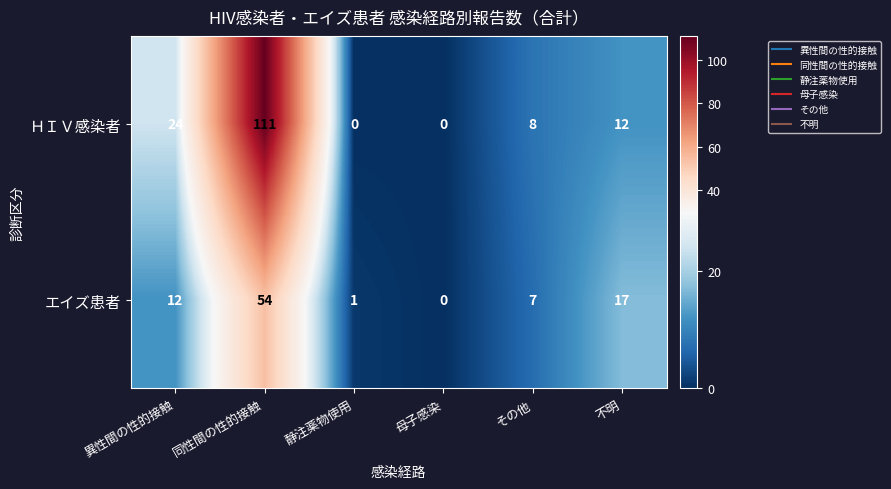

The エイズ患者 series shows 8 at 不明. True or false?

False